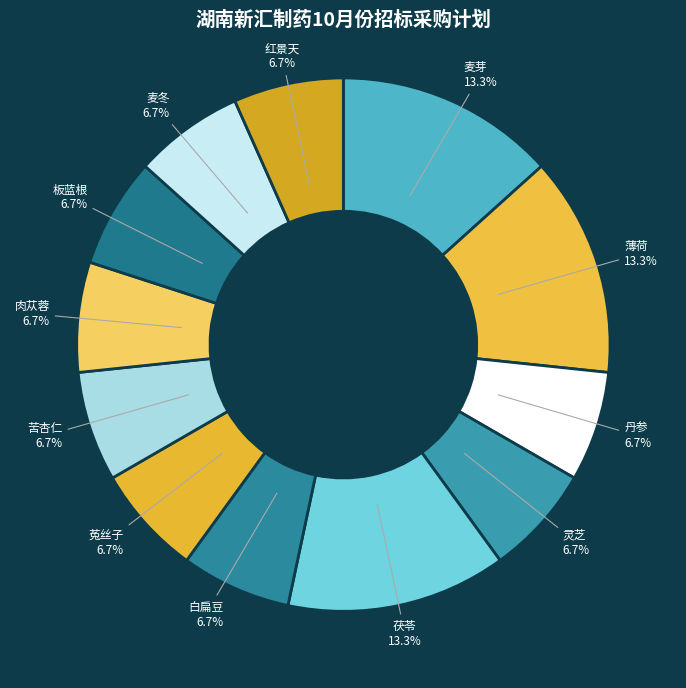

Is 茯苓 the majority of the pie?

No